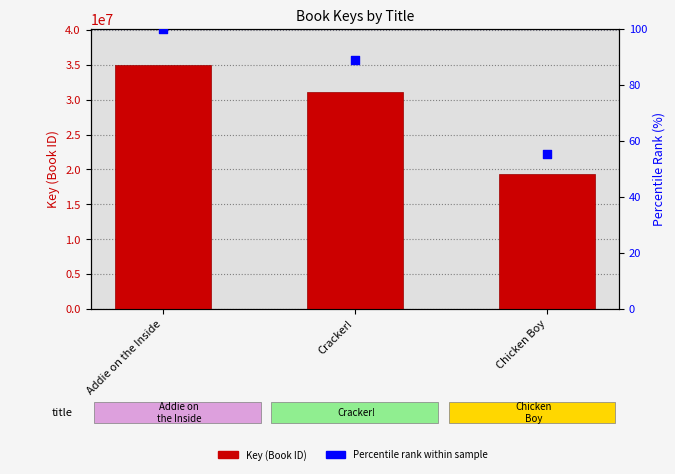

What is the total value across all series at Cracker!?

31041967.9